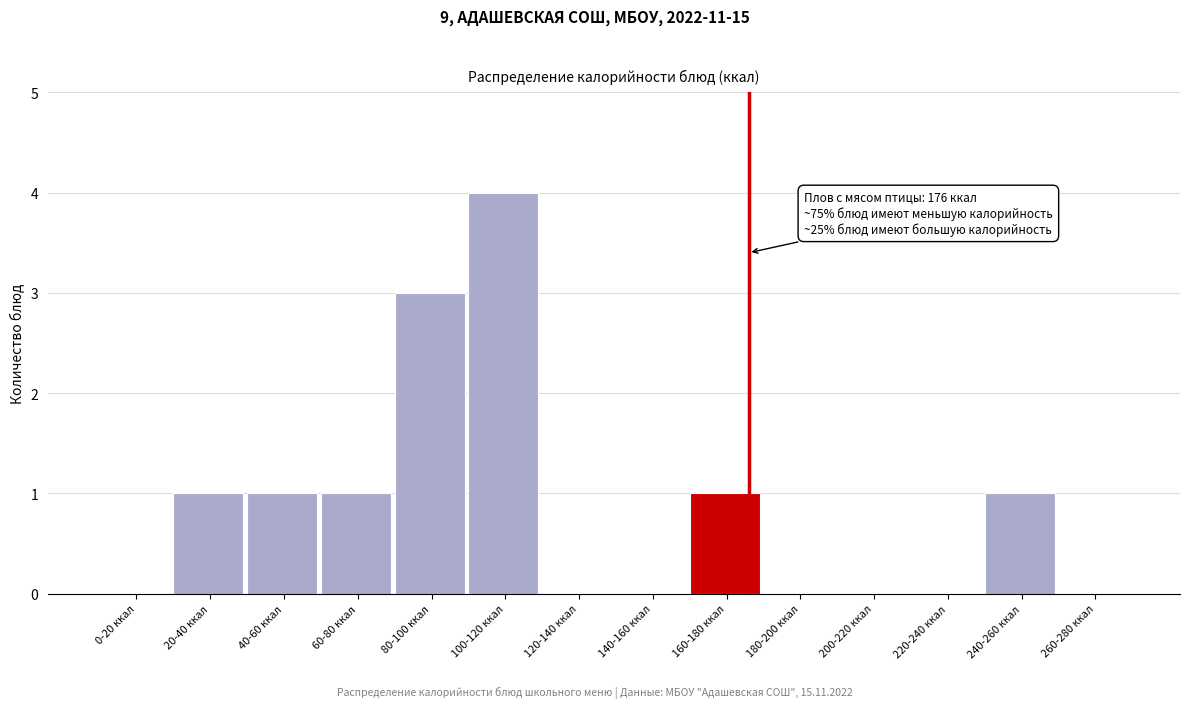

Reading left to right, what are all the values shown in this chart?

0-20 ккал=0	20-40 ккал=1	40-60 ккал=1	60-80 ккал=1	80-100 ккал=3	100-120 ккал=4	120-140 ккал=0	140-160 ккал=0	160-180 ккал=1	180-200 ккал=0	200-220 ккал=0	220-240 ккал=0	240-260 ккал=1	260-280 ккал=0